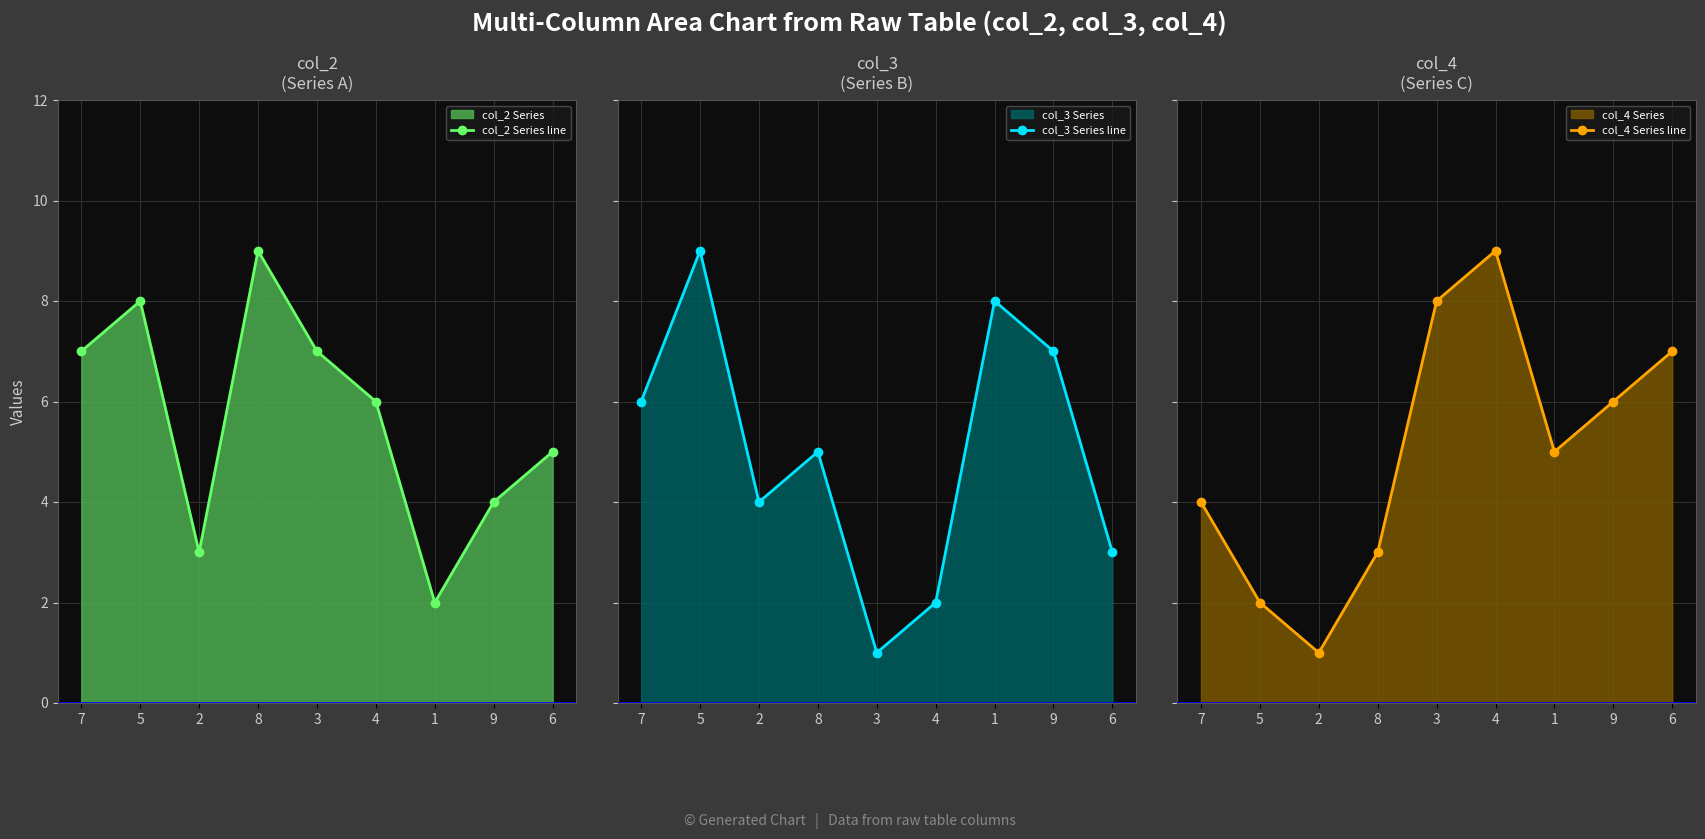

The value of col_3 Series line at 2 is 4. True or false?

True